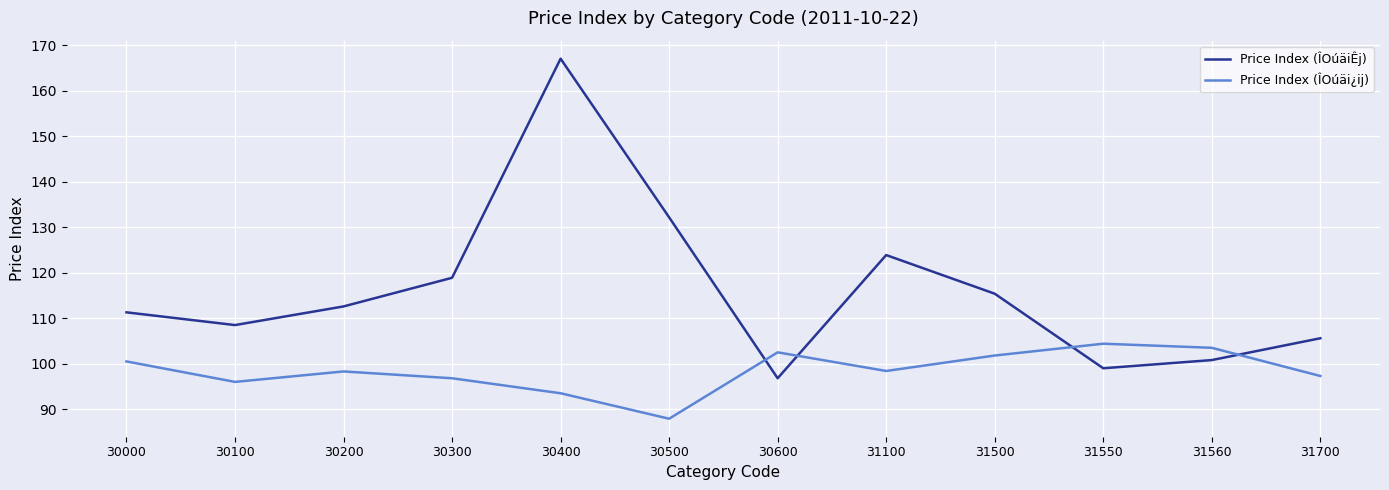

Rank the series by their average value, from lowest to highest.

Price Index (ÎOúäi¿ij), Price Index (ÎOúäiÊj)